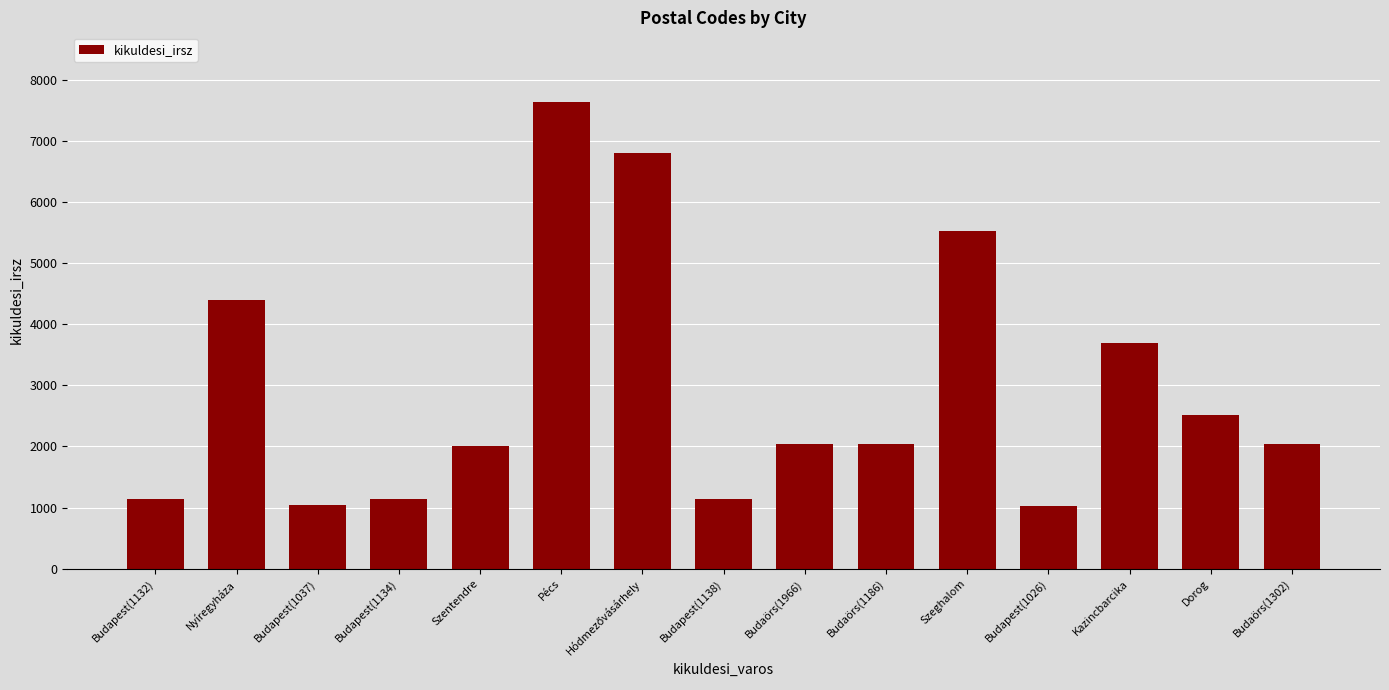

The chart shows a value of 497 at Budapest(1026). True or false?

False